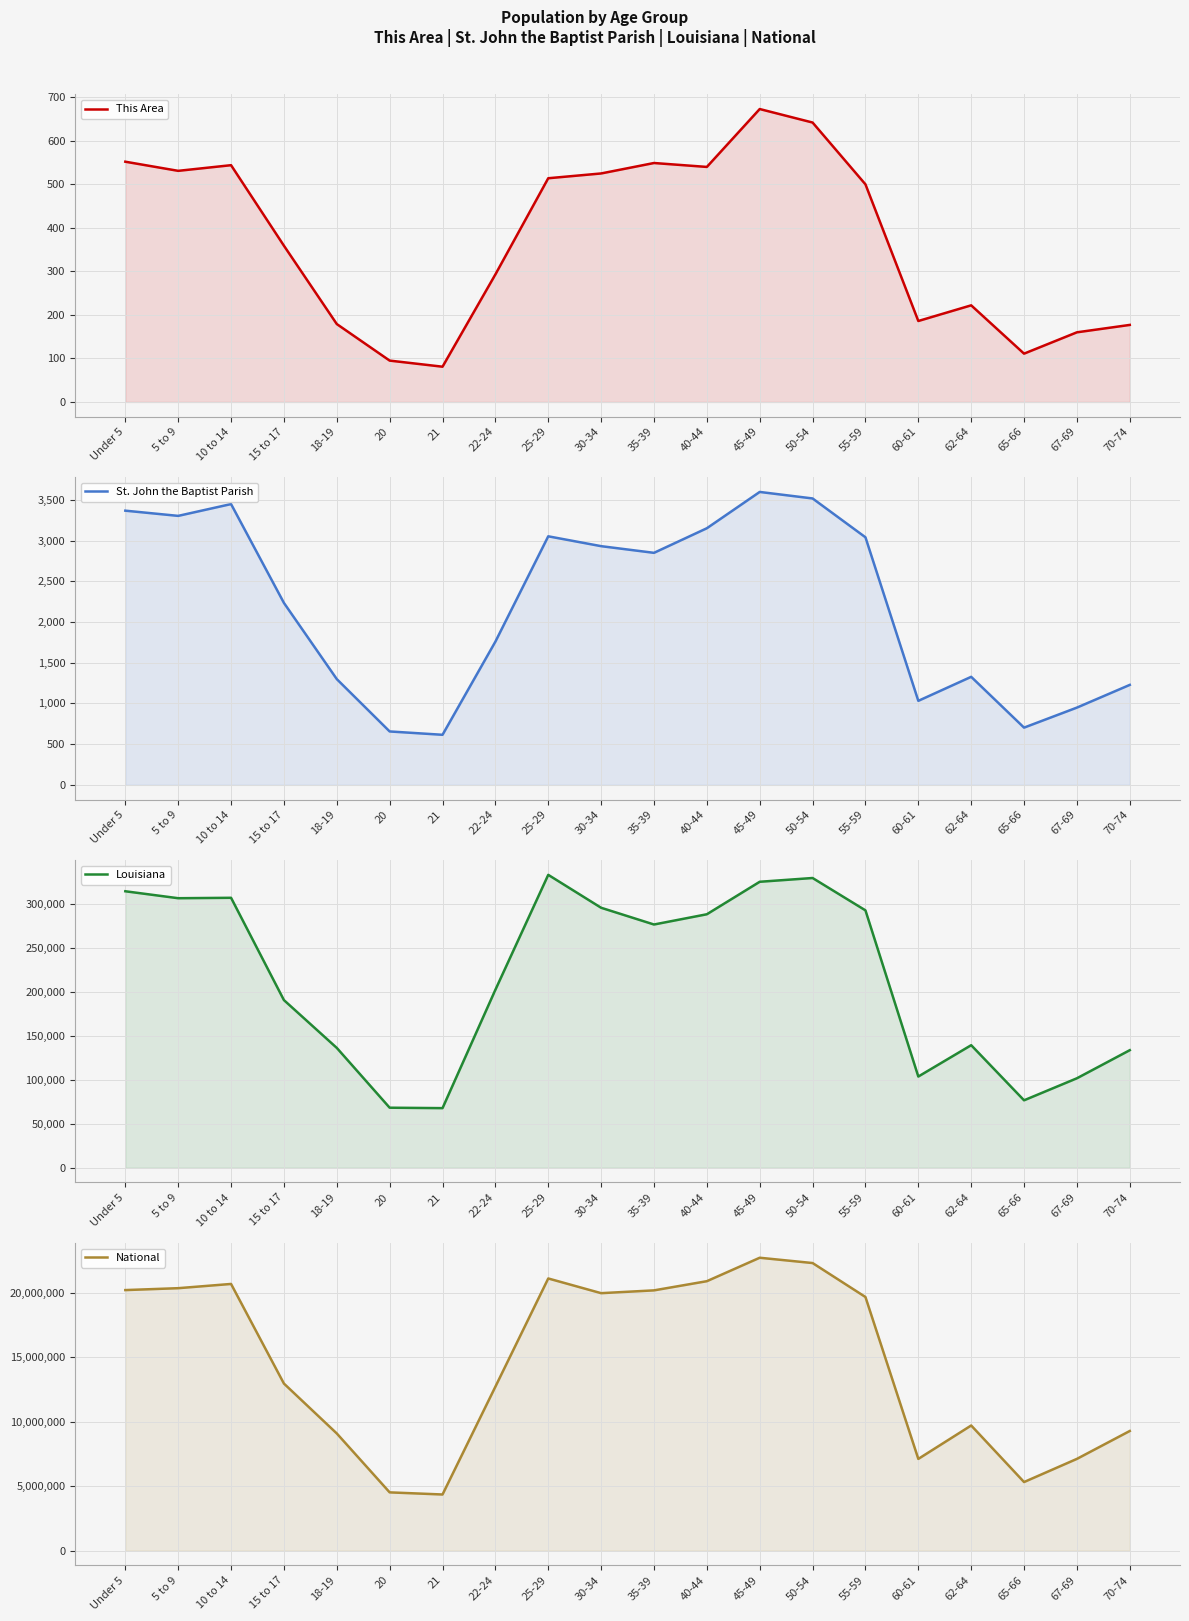

Reading left to right, extract all data points from this chart.

This Area: Under 5=552	5 to 9=531	10 to 14=544	15 to 17=359	18-19=179	20=95	21=81	22-24=293	25-29=514	30-34=525	35-39=549	40-44=540	45-49=673	50-54=642	55-59=500	60-61=186	62-64=222	65-66=111	67-69=160	70-74=177
St. John the Baptist Parish: Under 5=3368	5 to 9=3304	10 to 14=3449	15 to 17=2235	18-19=1299	20=656	21=615	22-24=1759	25-29=3053	30-34=2932	35-39=2850	40-44=3152	45-49=3598	50-54=3518	55-59=3041	60-61=1032	62-64=1327	65-66=703	67-69=949	70-74=1228
Louisiana: Under 5=314260	5 to 9=306362	10 to 14=306836	15 to 17=190557	18-19=136222	20=68251	21=67763	22-24=202295	25-29=332925	30-34=295508	35-39=276479	40-44=288120	45-49=325046	50-54=329329	55-59=292567	60-61=103687	62-64=139308	65-66=76663	67-69=101702	70-74=133629
National: Under 5=20201362	5 to 9=20348657	10 to 14=20677194	15 to 17=12954254	18-19=9086089	20=4519129	21=4354294	22-24=12712576	25-29=21101849	30-34=19962099	35-39=20179642	40-44=20890964	45-49=22708591	50-54=22298125	55-59=19664805	60-61=7113727	62-64=9704197	65-66=5319902	67-69=7115361	70-74=9278166